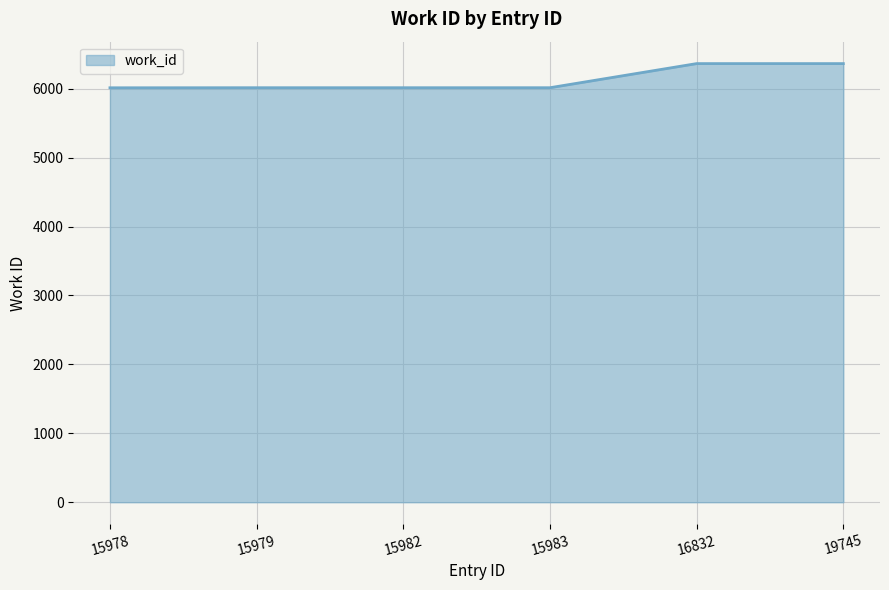

What is the minimum value shown in the chart?

6014